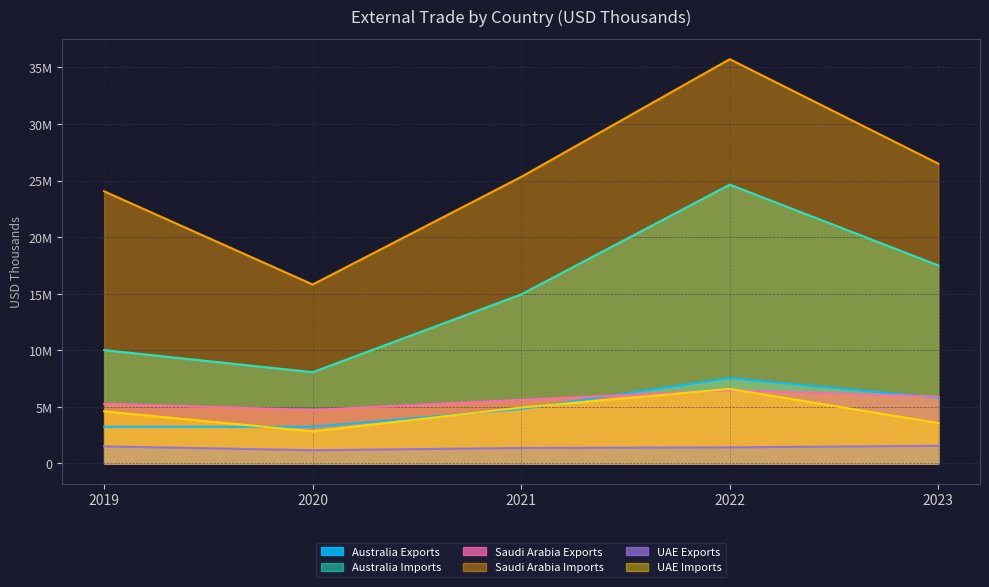

Rank the series by their maximum value, from lowest to highest.

UAE Exports, Saudi Arabia Exports, UAE Imports, Australia Exports, Australia Imports, Saudi Arabia Imports